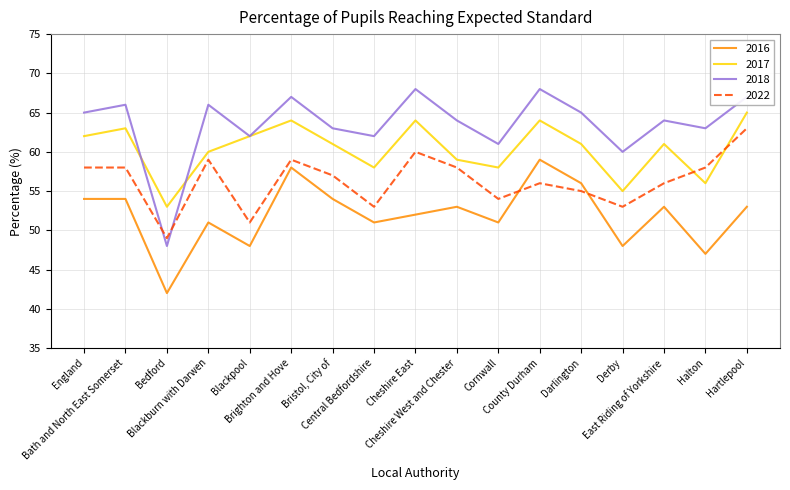

What is the minimum value shown in the chart?

42